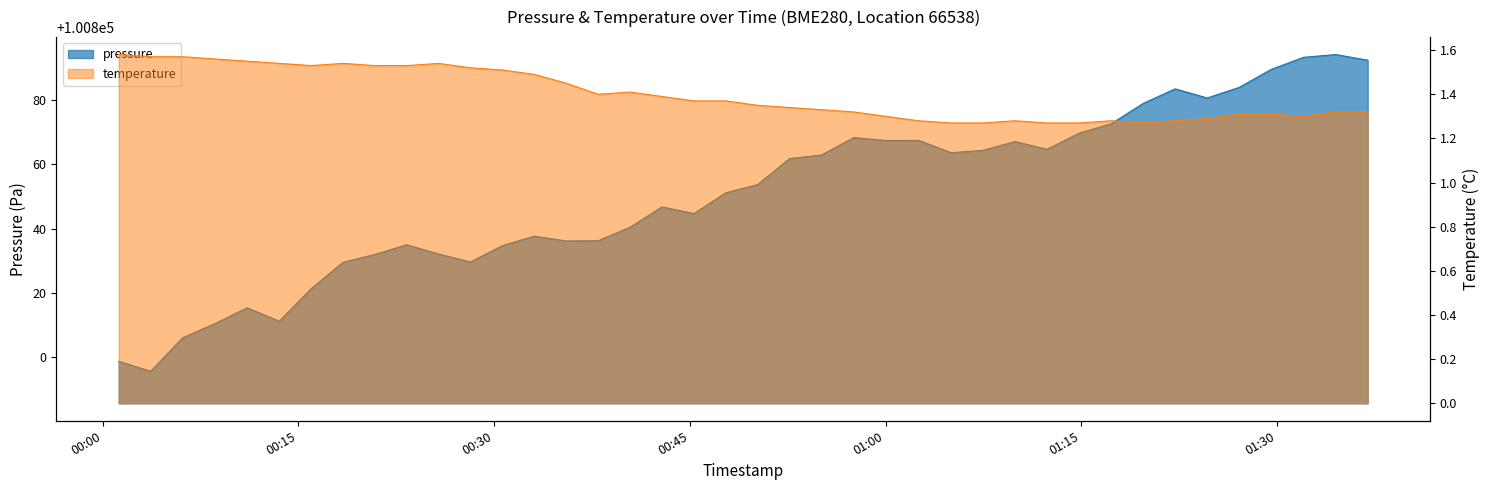

How many lines are shown in the chart?

2